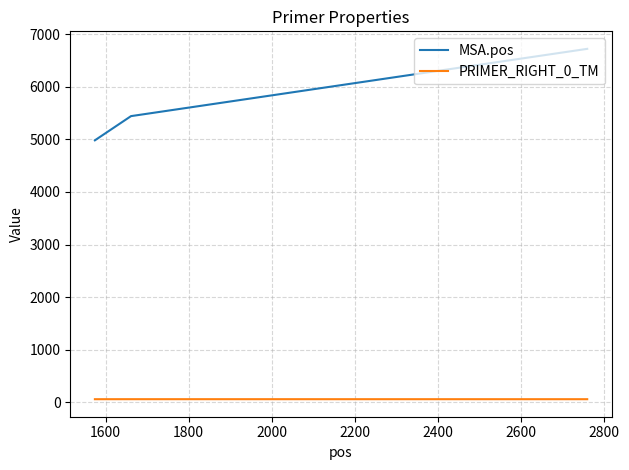

Which series has the largest total across all categories?

MSA.pos